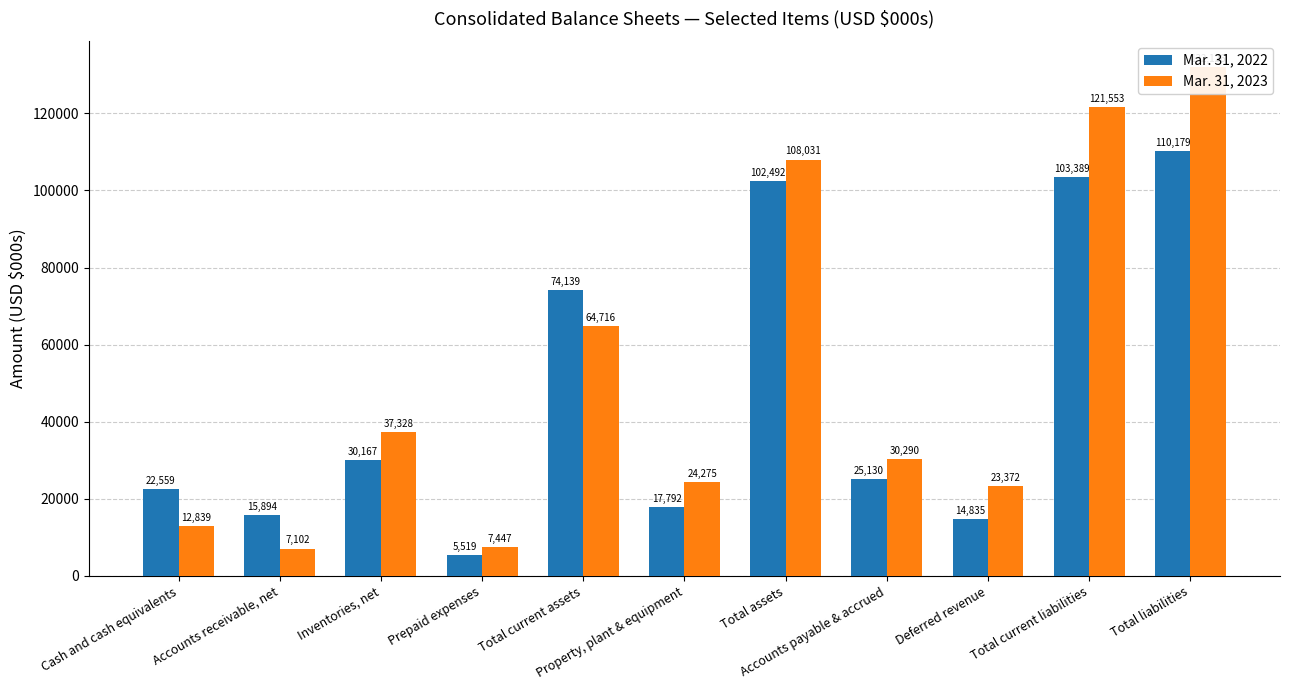

Is it true that Mar. 31, 2022 equals 44226 at Inventories, net?

False